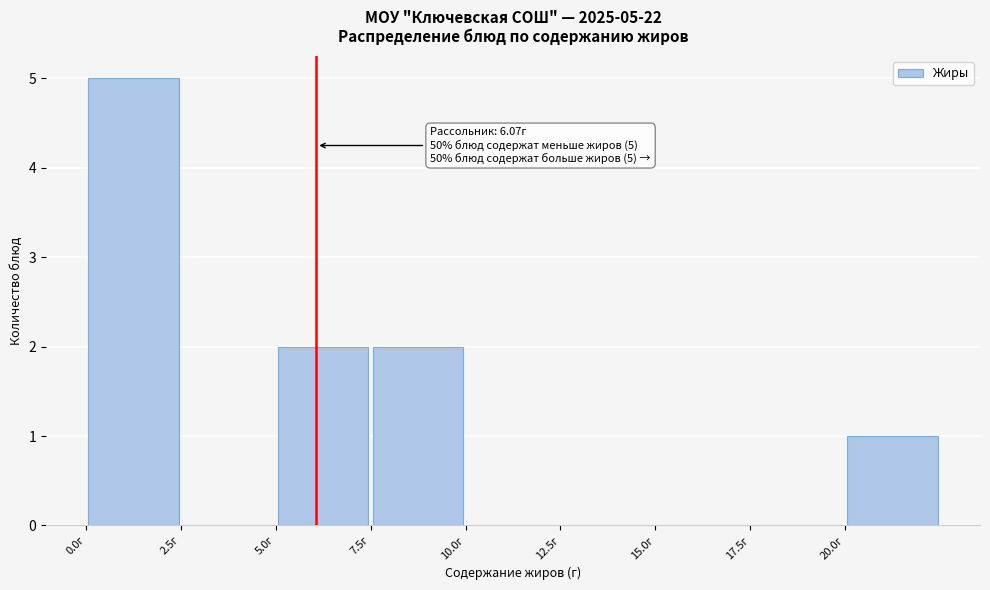

Which range on the x-axis has the tallest bar?

0.0 to 2.5